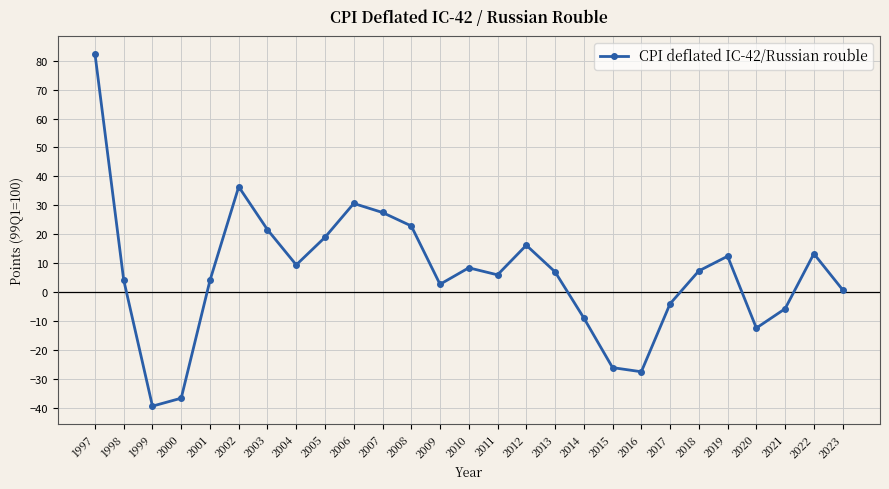

What is the greatest value displayed?

82.4